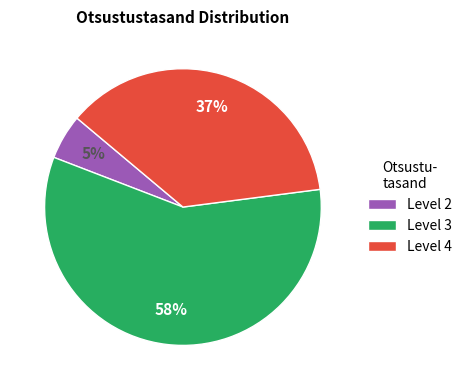

What is the smallest slice in the pie chart?

Level 2